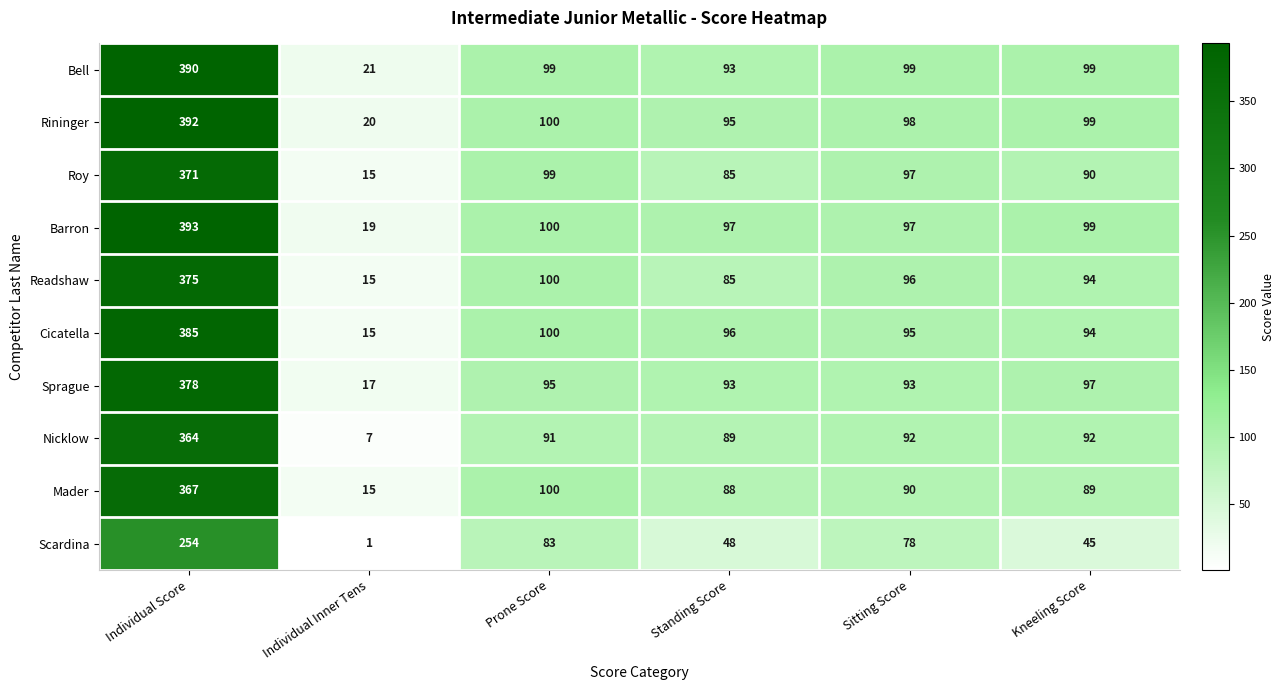

Which category has the highest value across all series?

Individual Score